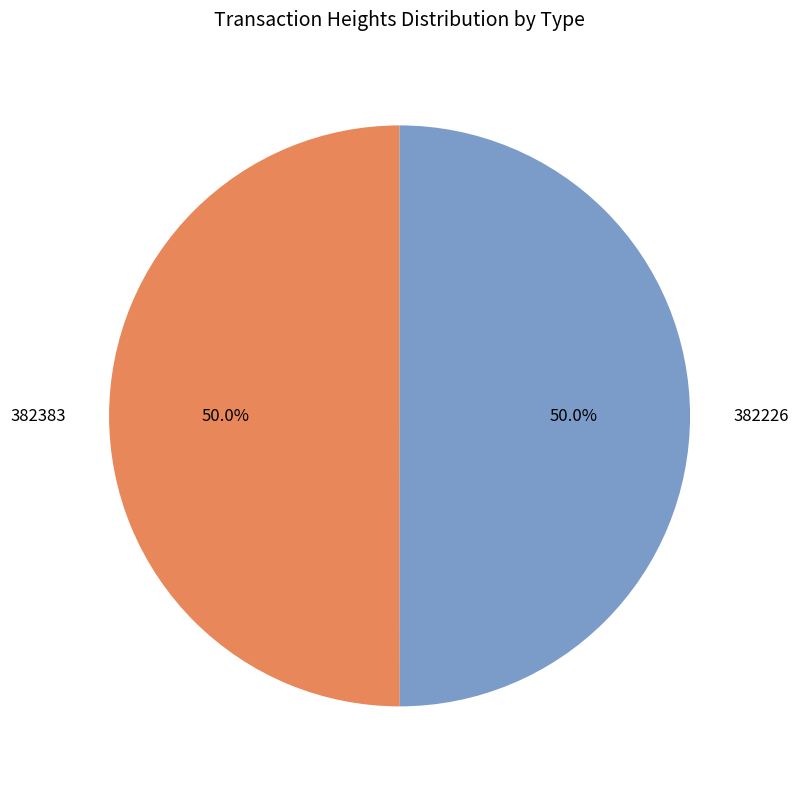

What percentage is NOT represented by 382383?

50.0%